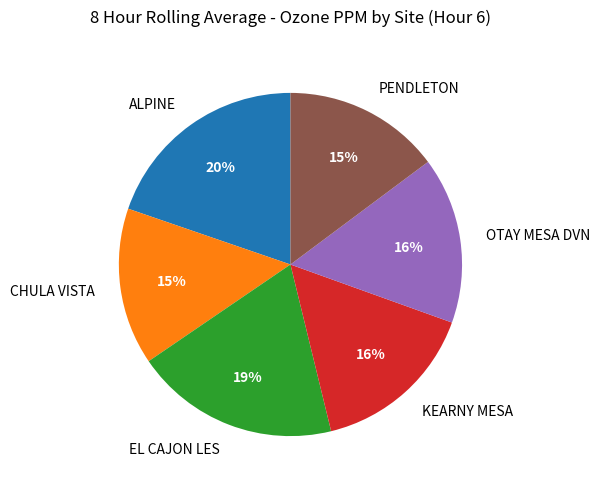

How many slices are in this pie chart?

6